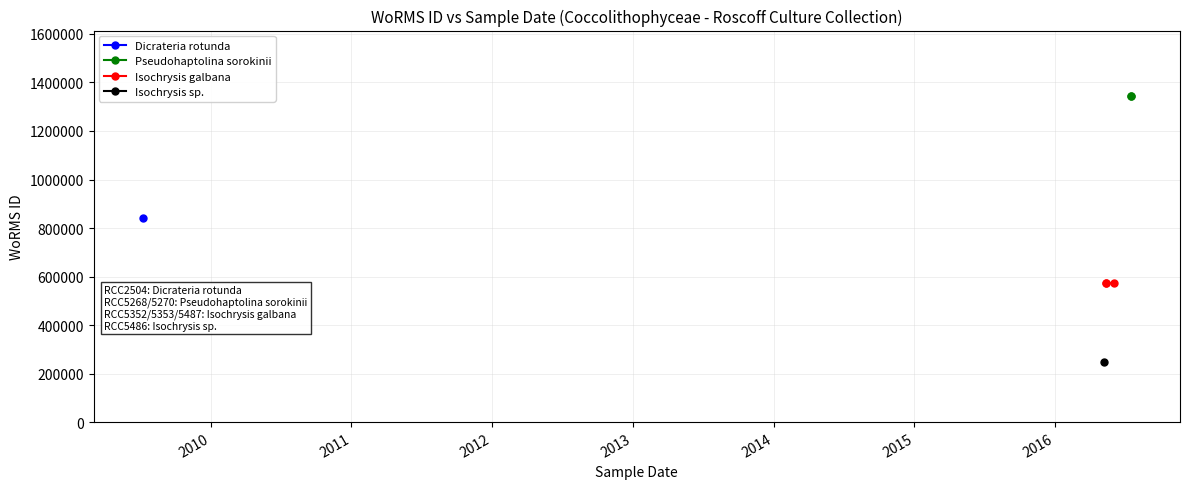

Rank the categories by value from highest to lowest.

15-07-2016, 15-07-2016, 09-07-2009, 11-05-2016, 11-05-2016, 01-06-2016, 06-05-2016